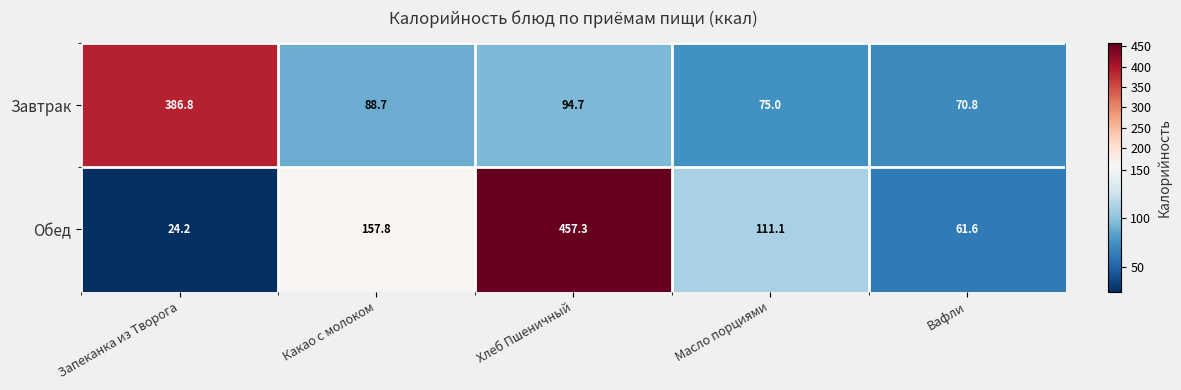

Reading left to right, list all the values displayed in this chart.

Завтрак: Запеканка из Творога=386.8	Какао с молоком=88.7	Хлеб Пшеничный=94.7	Масло порциями=75.0	Вафли=70.8
Обед: Запеканка из Творога=24.2	Какао с молоком=157.8	Хлеб Пшеничный=457.3	Масло порциями=111.1	Вафли=61.6